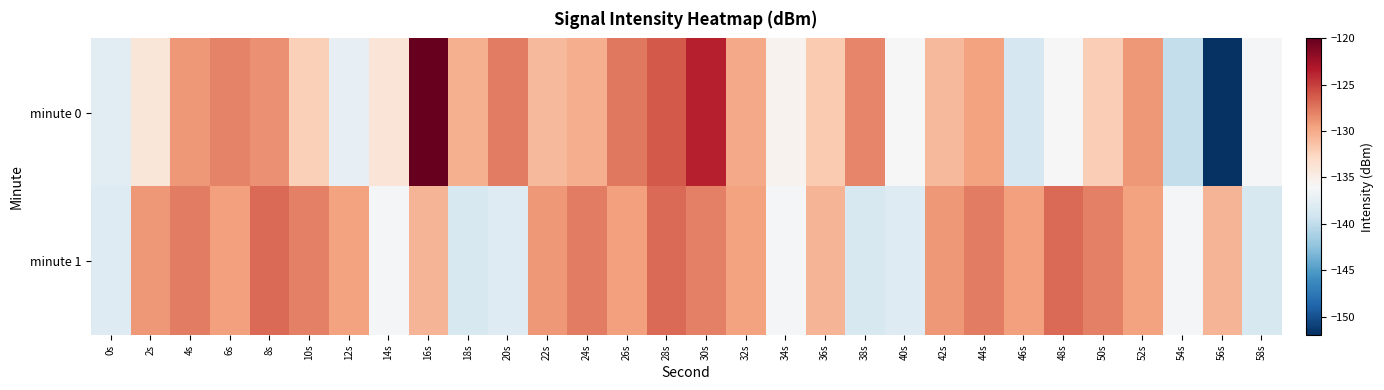

What is the spread (max minus min) of values at 44s?

1.7